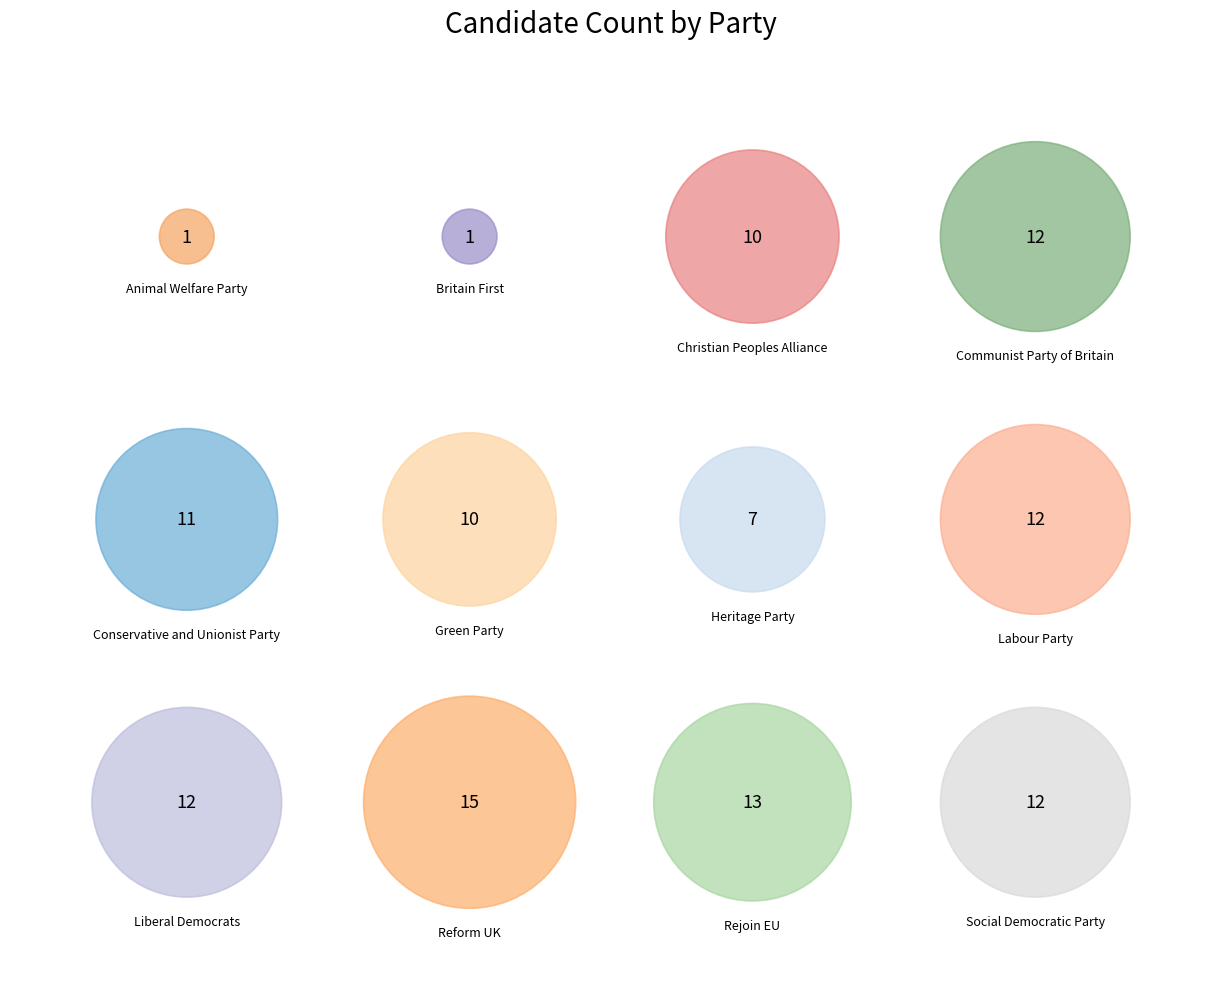

What percentage is NOT represented by Rejoin EU?

88.8%